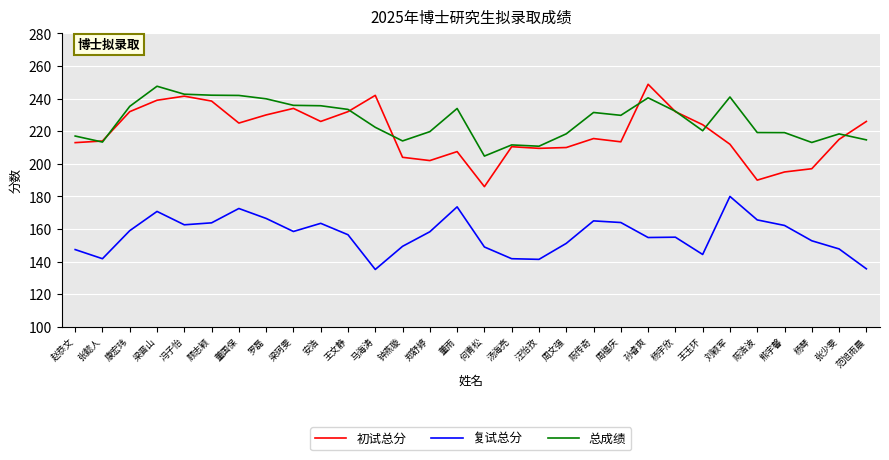

What is the approximate value of 复试总分 at 张懿人?

141.8